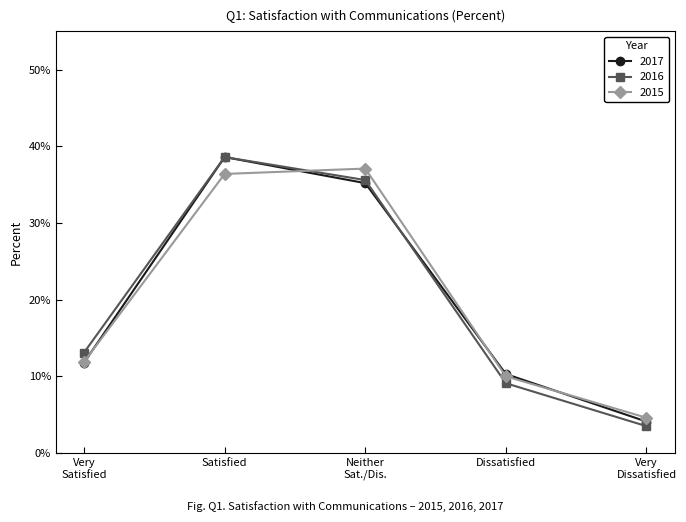

What is the approximate value of 2015 at Dissatisfied?

0.1